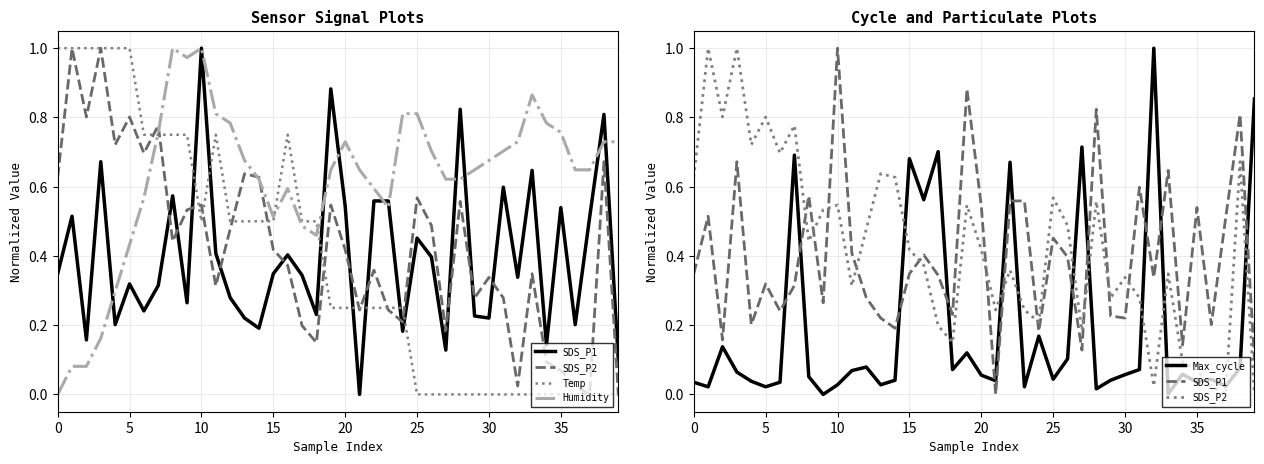

In SDS_P2, how many points are lower than both neighbors (excluding endpoints)?

12